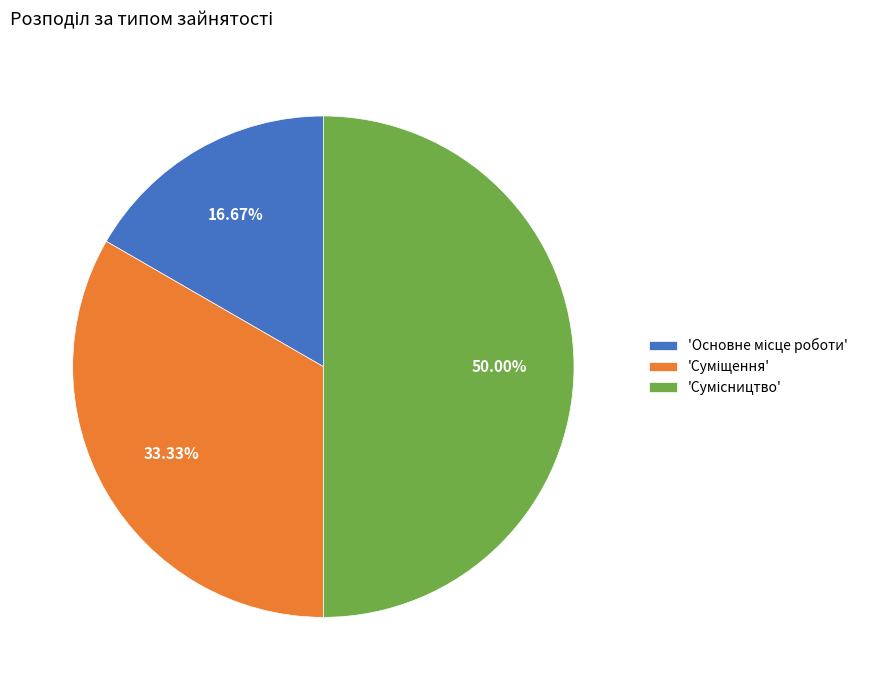

How many segments does this pie chart have?

3